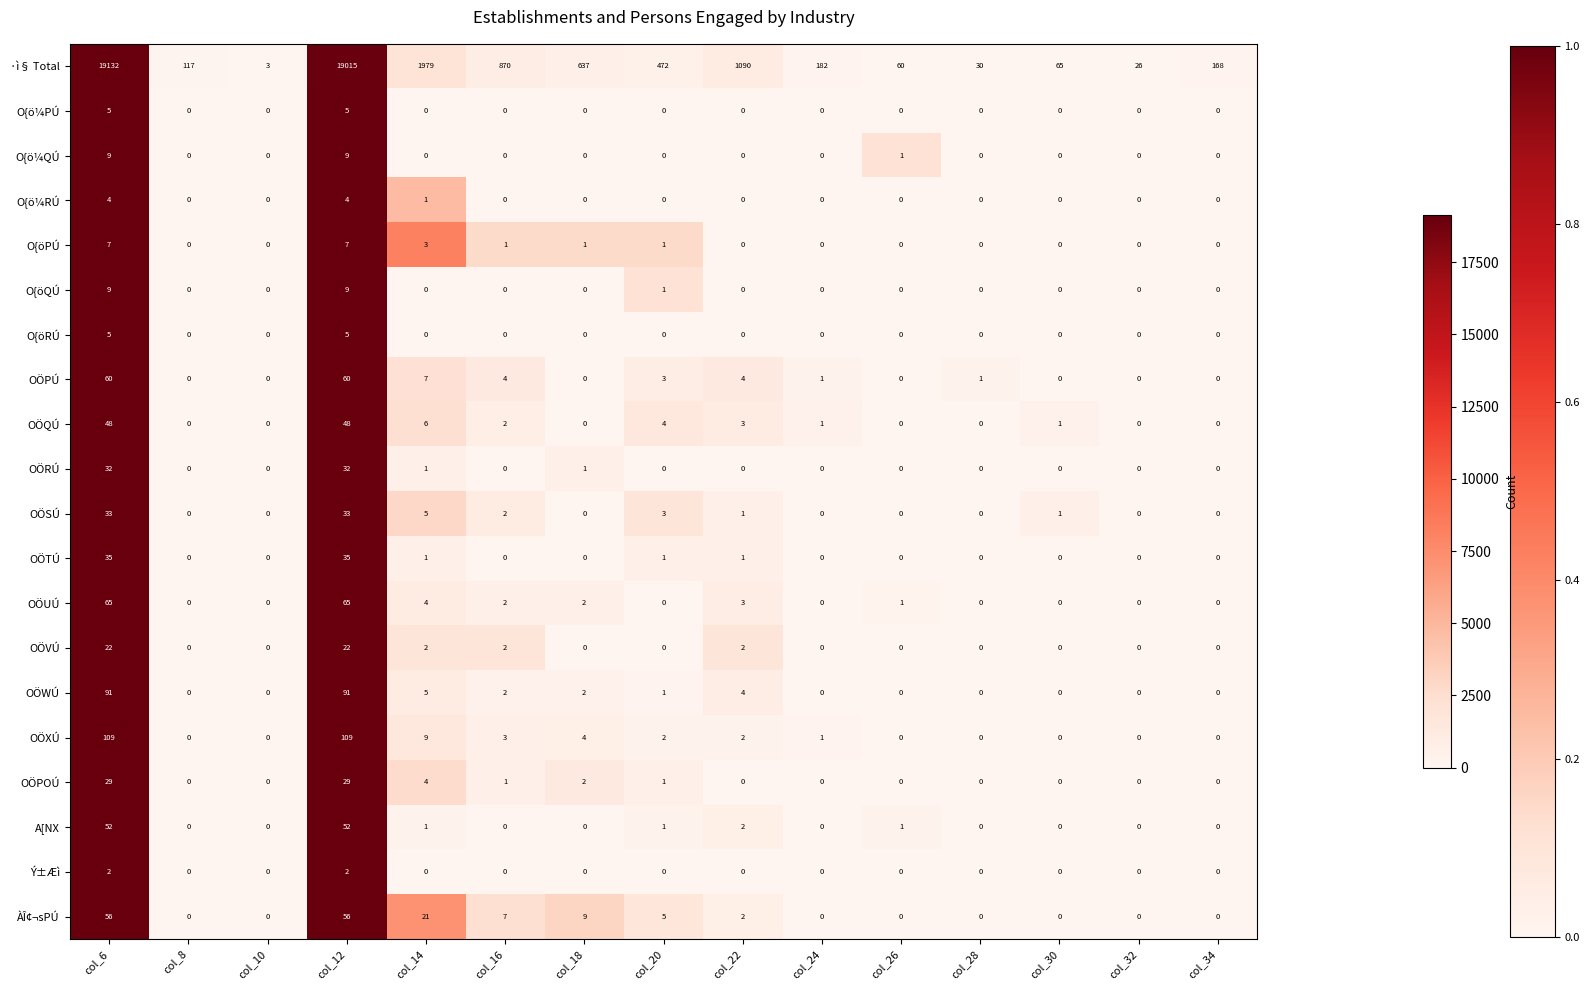

What is the total value across all series at col_28?

31